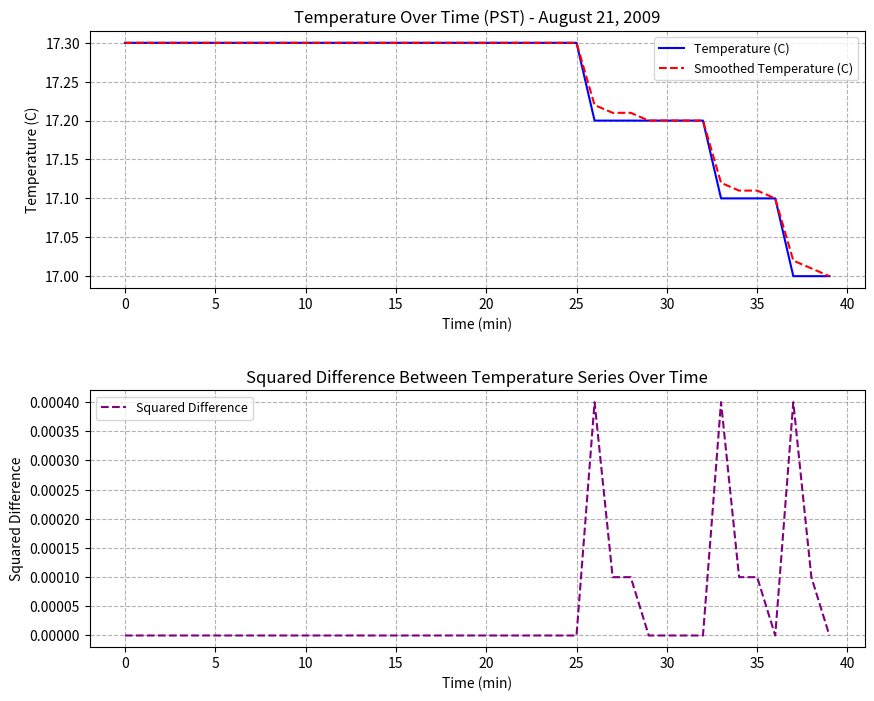

The value of Smoothed Temperature (C) at 15 is 30.8. True or false?

False